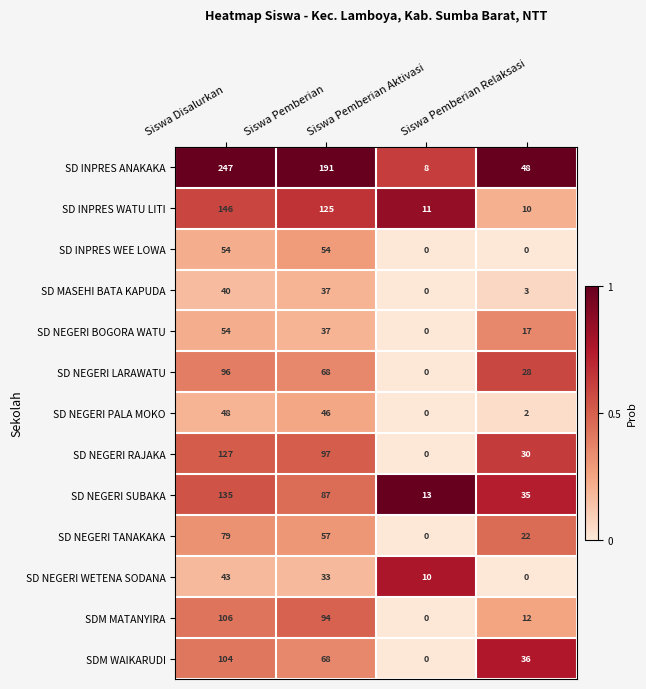

What is the average value of the SDM MATANYIRA series?

53